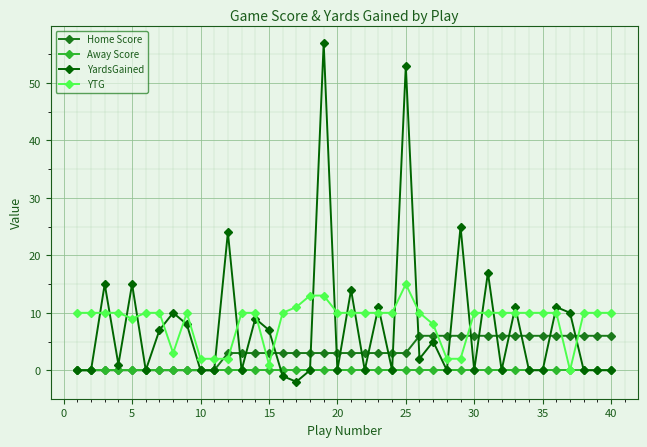

What is the sum of all YTG values?

343